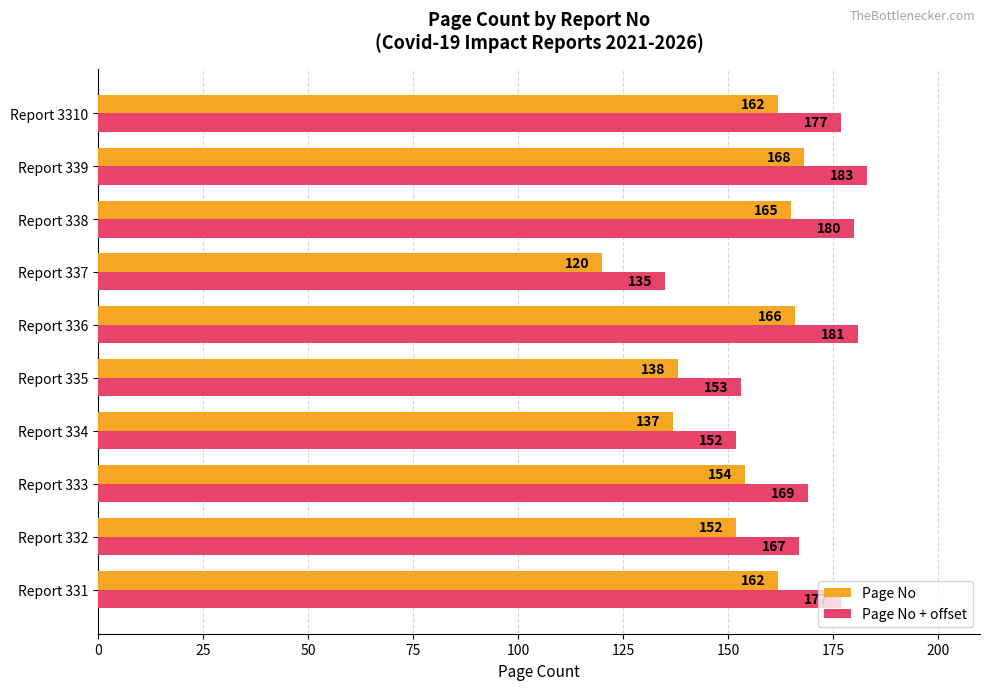

At which label does Page No + offset reach its peak?

Report 339